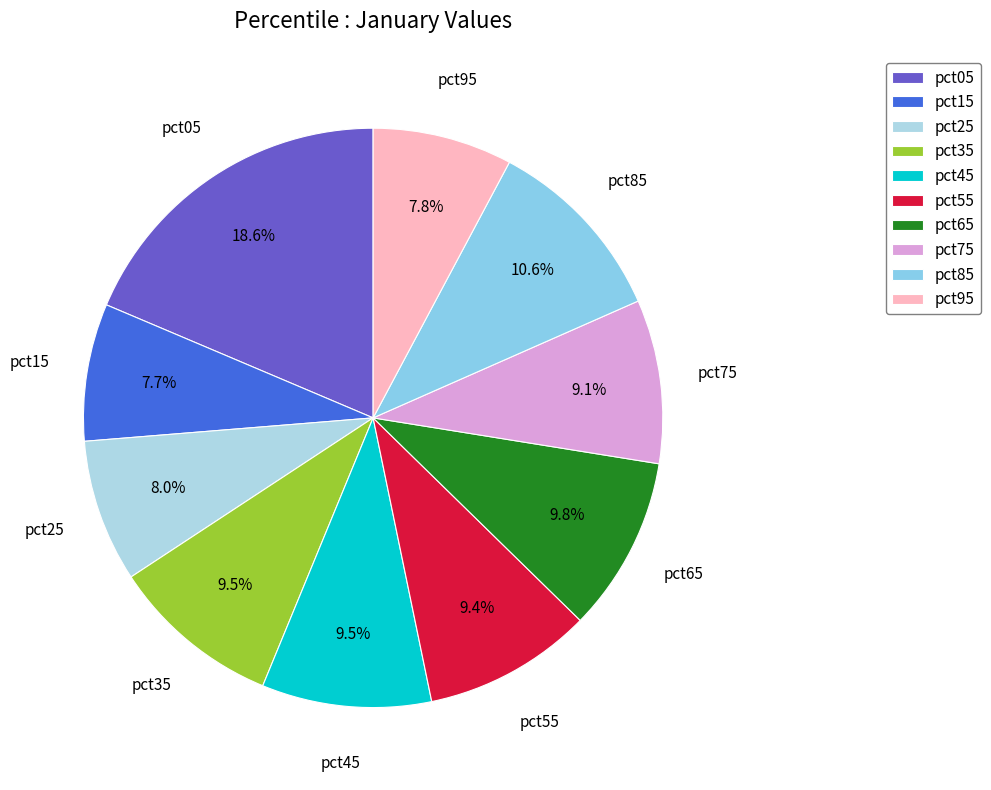

Which has a higher value, pct95 or pct65?

pct65